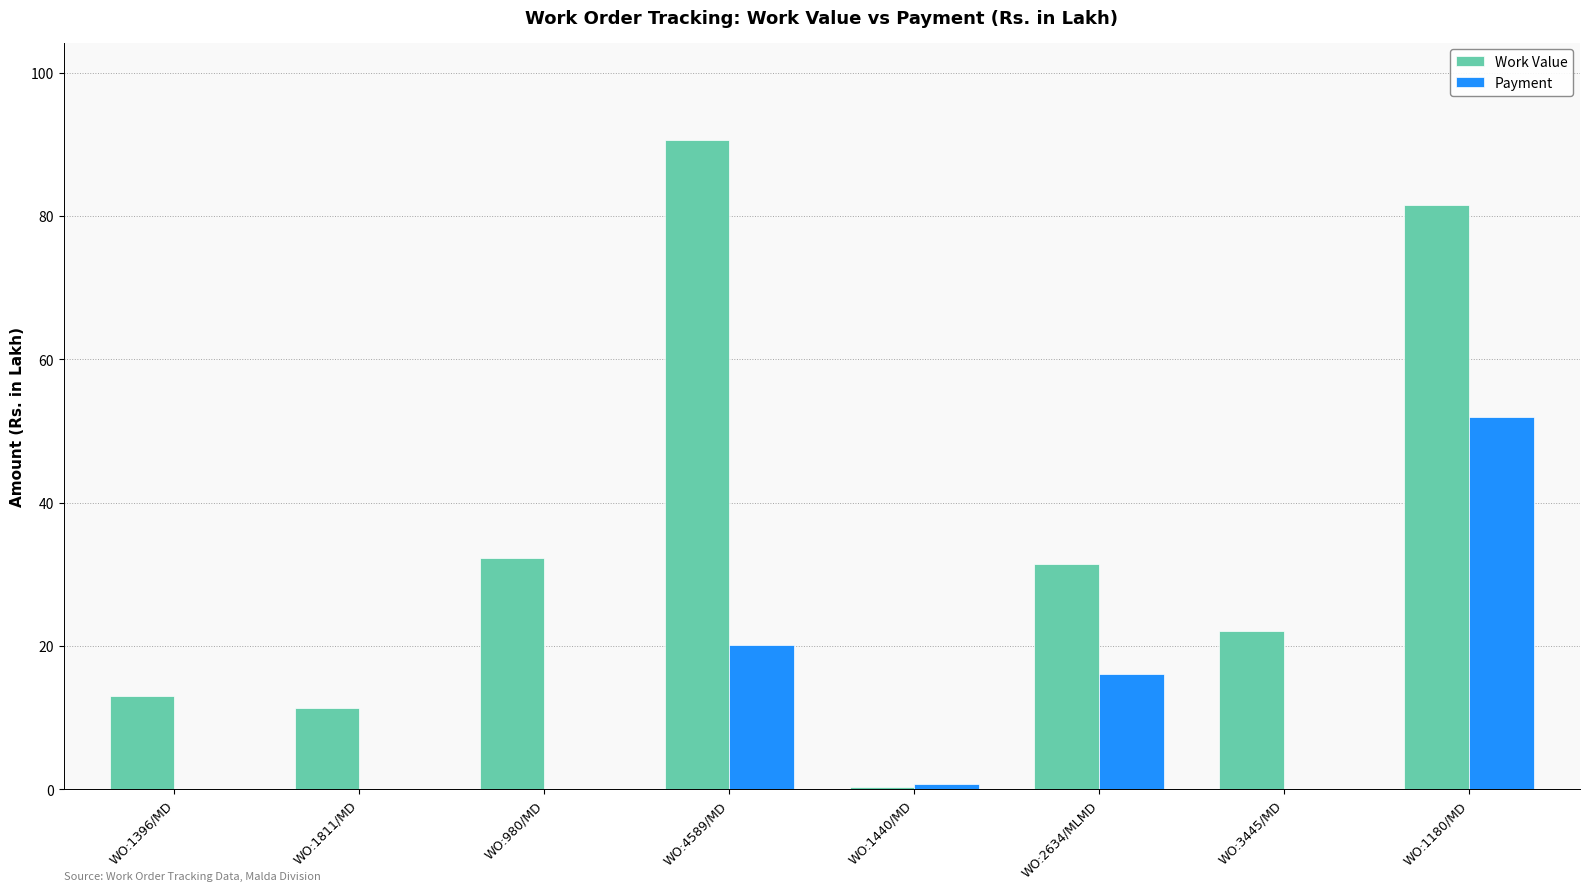

True or false: Payment has a value of 6.7 at WO:4589/MD.

False